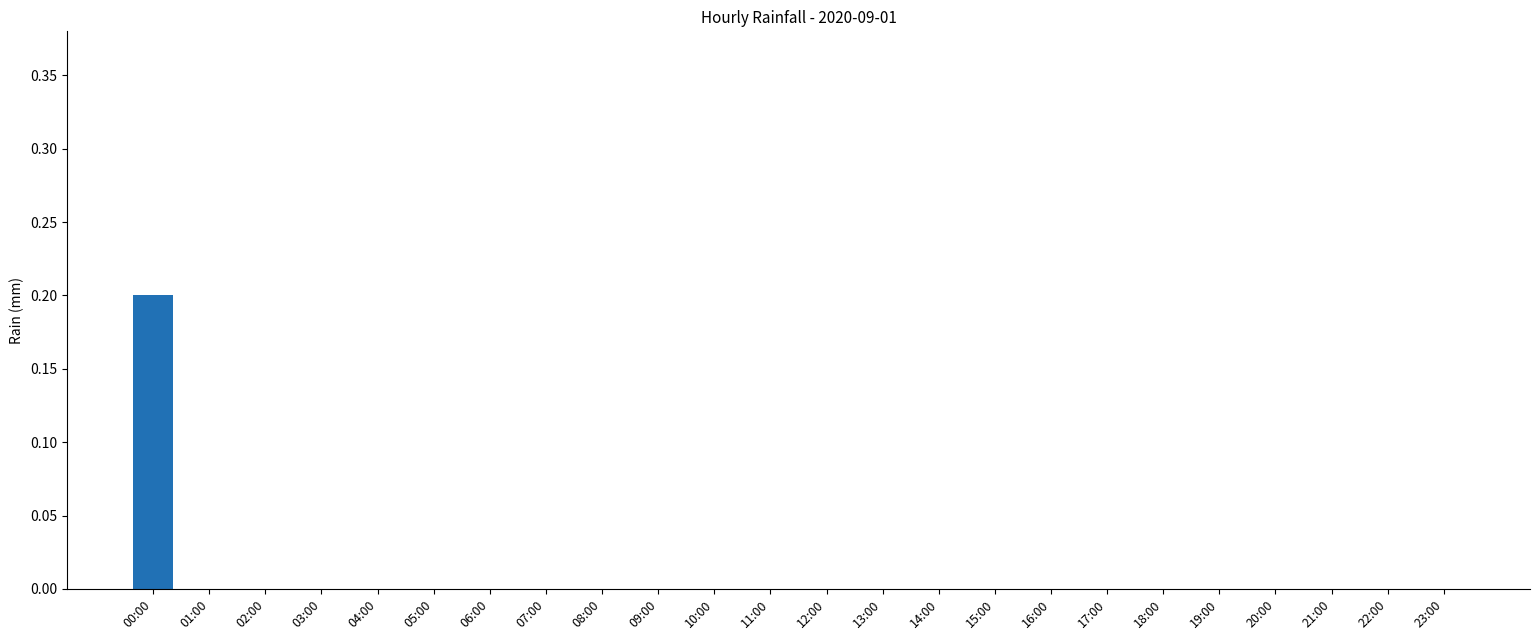

Reading left to right, transcribe all the data shown in this chart.

0.2	0.0	0.0	0.0	0.0	0.0	0.0	0.0	0.0	0.0	0.0	0.0	0.0	0.0	0.0	0.0	0.0	0.0	0.0	0.0	0.0	0.0	0.0	0.0